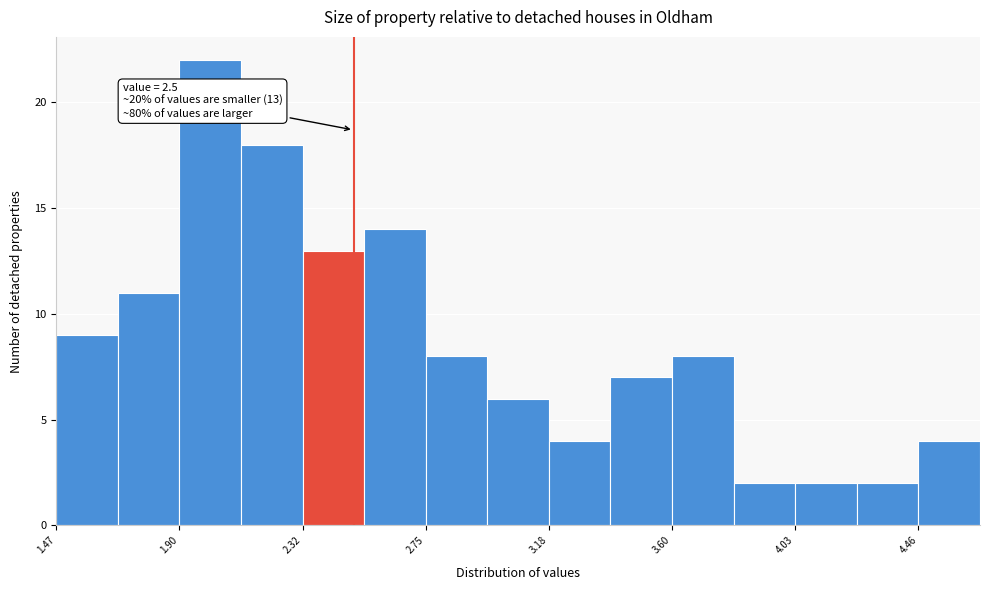

Which range on the x-axis has the tallest bar?

1.90 to 2.10